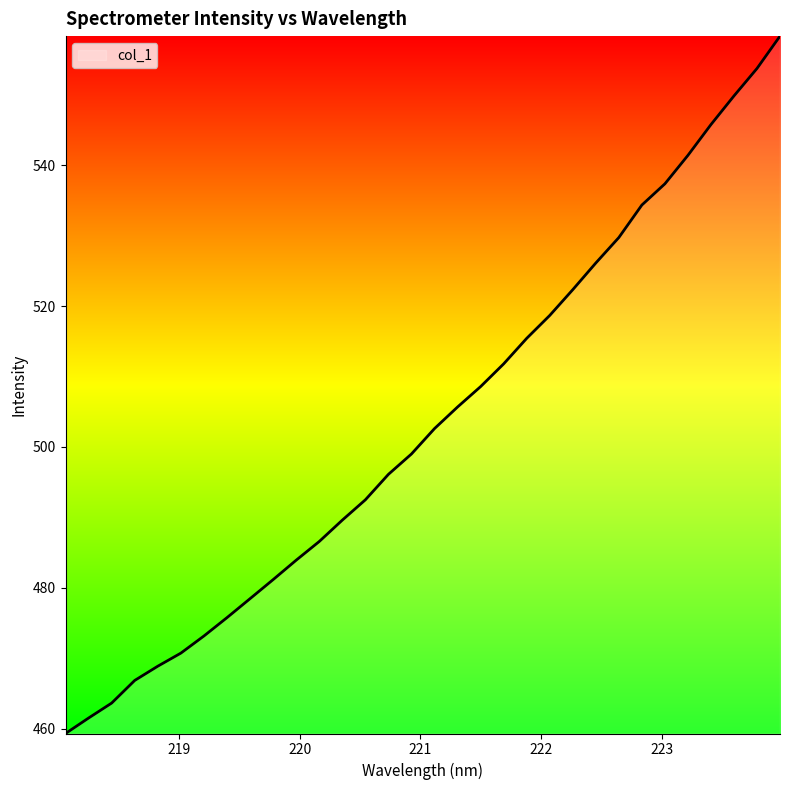

What is the minimum value shown in the chart?

459.3